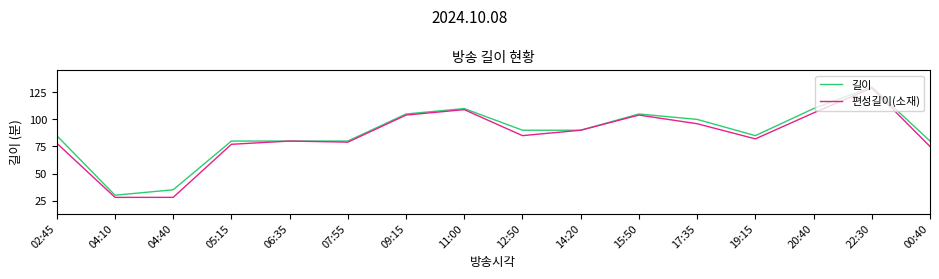

How many categories are shown in the chart?

16